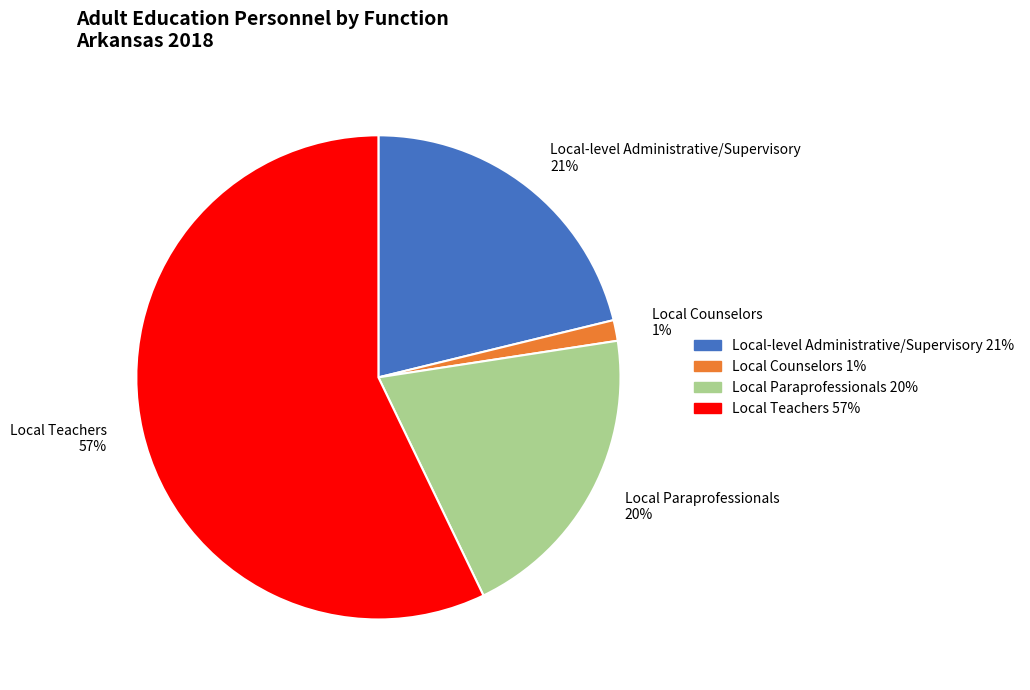

What is the ratio of the value at Local Paraprofessionals to the value at Local Teachers?

0.4